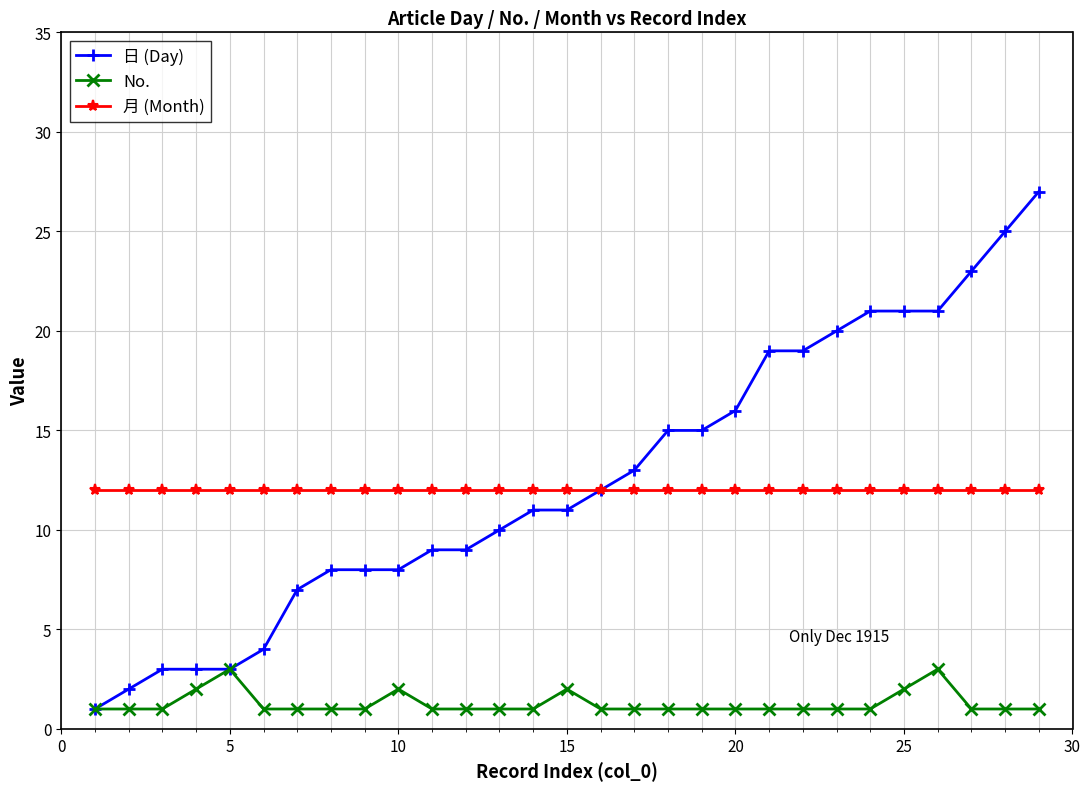

True or false: 月 (Month) and No. intersect in this chart.

False